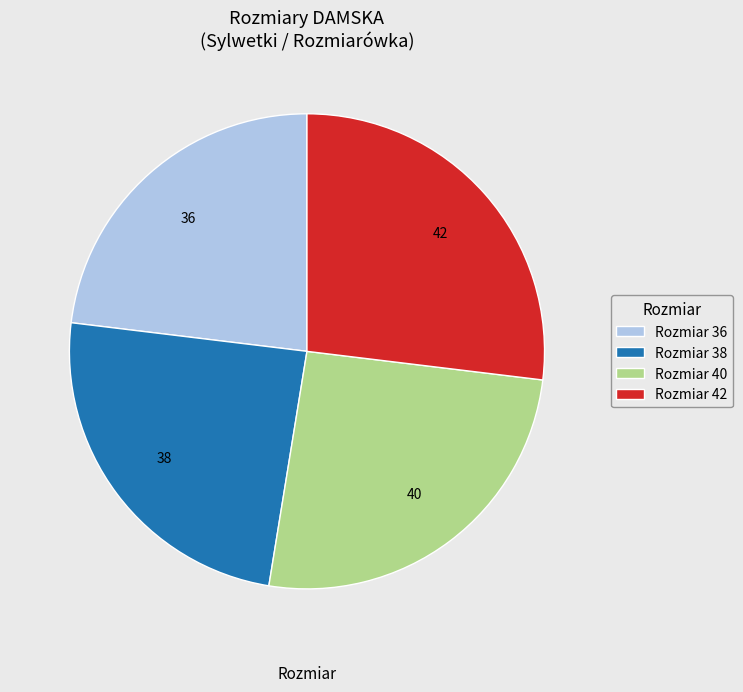

Combined, do Rozmiar 36 and Rozmiar 40 account for over 50%?

No